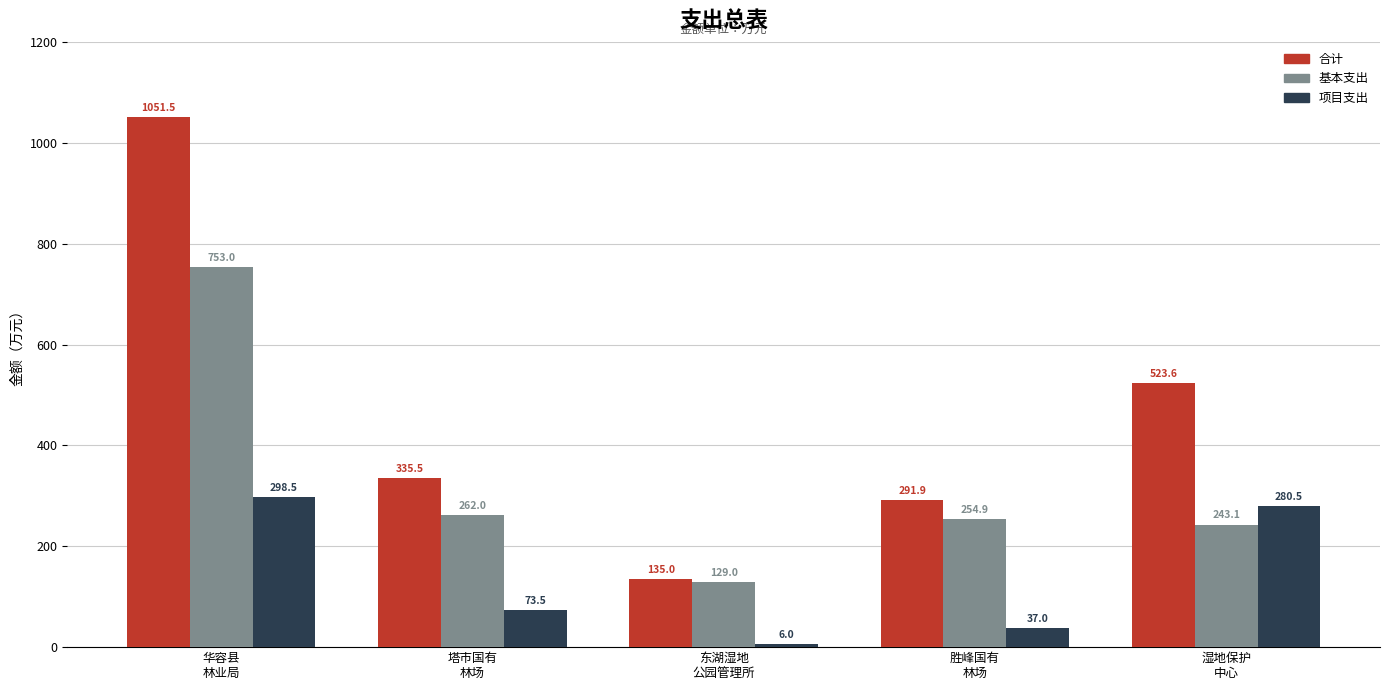

Reading right to left, extract all data points from this chart.

合计: 523.6	291.9	135.0	335.5	1051.5
基本支出: 243.1	254.9	129.0	262.0	753.0
项目支出: 280.5	37.0	6.0	73.5	298.5